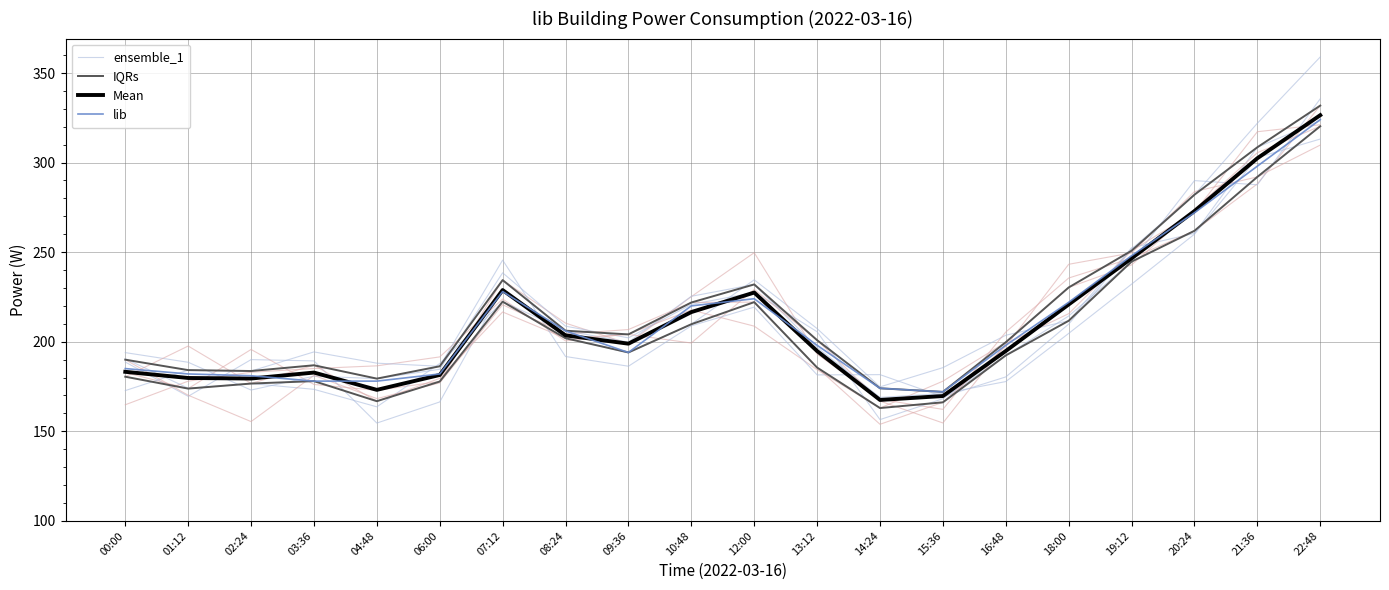

Which series has the largest range (max minus min)?

ensemble_1